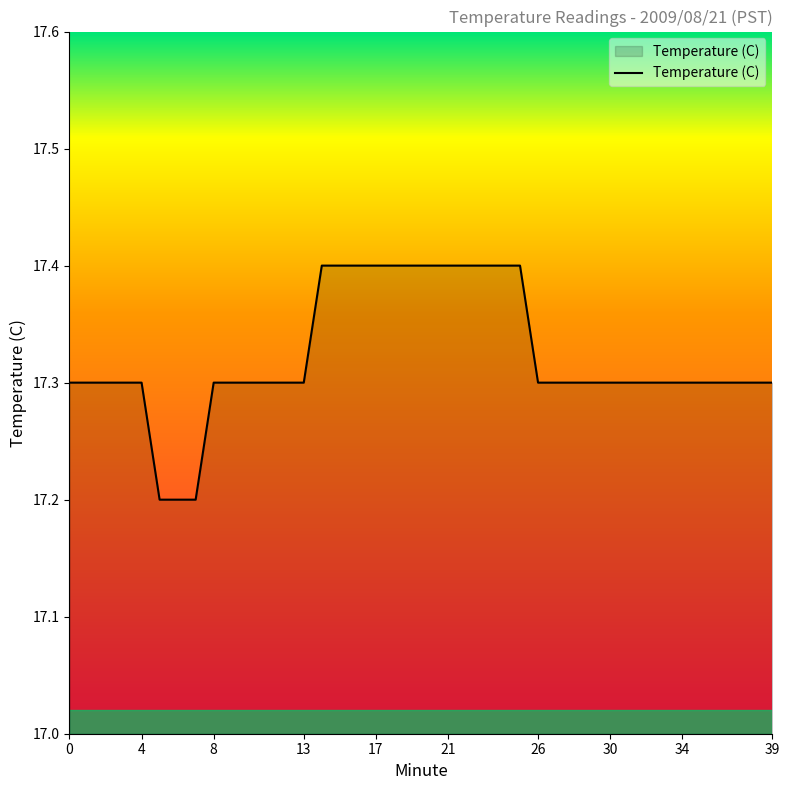

What is the maximum value shown in the chart?

17.4